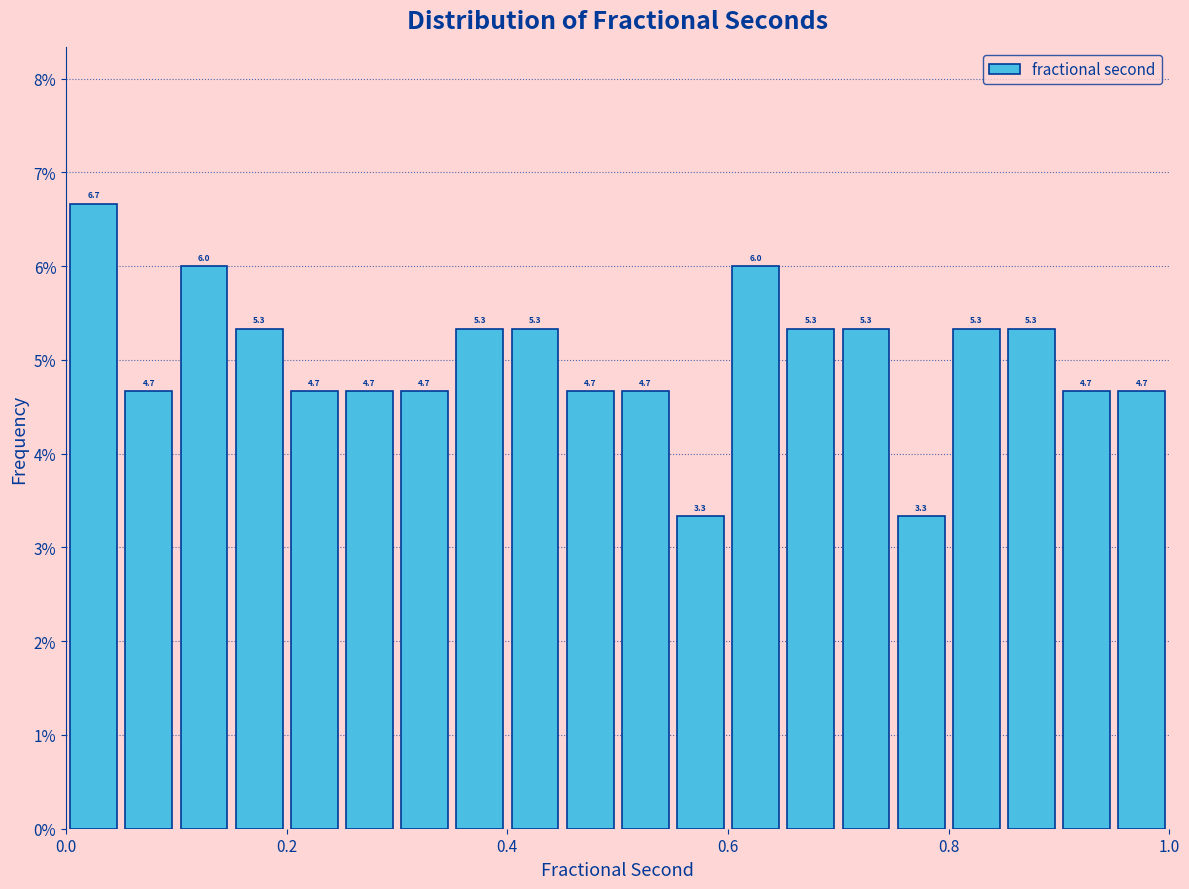

Read against the x-axis, roughly where is the centre of the tallest bar?

0.02